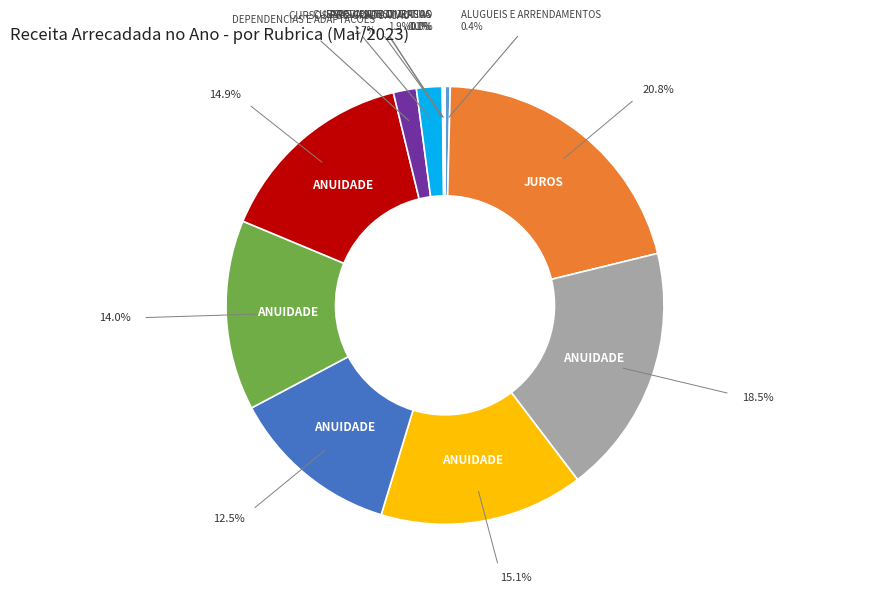

Is there any slice that represents more than half of the pie?

No